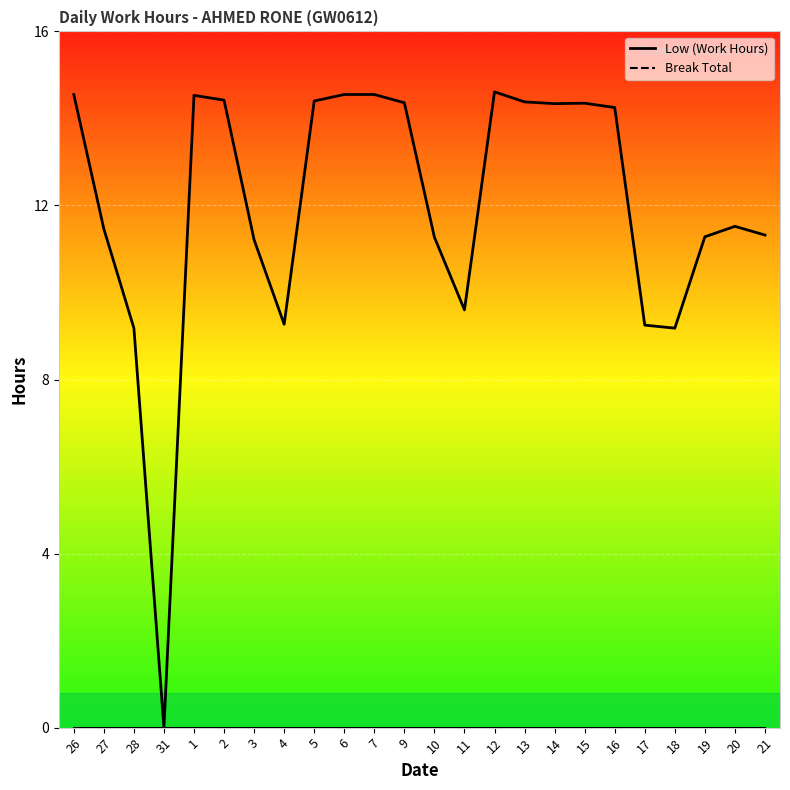

True or false: Break Total and Low cross at least once.

False